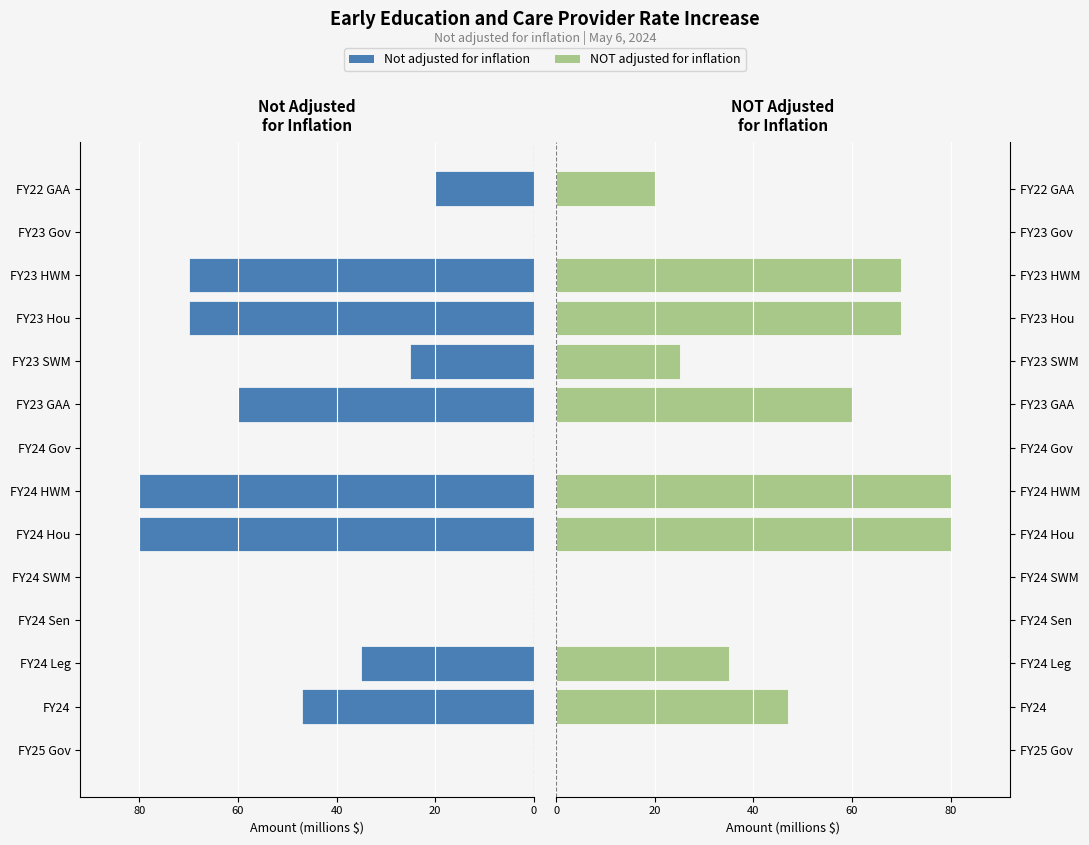

Are the bars grouped side by side (vs. stacked)?

Yes